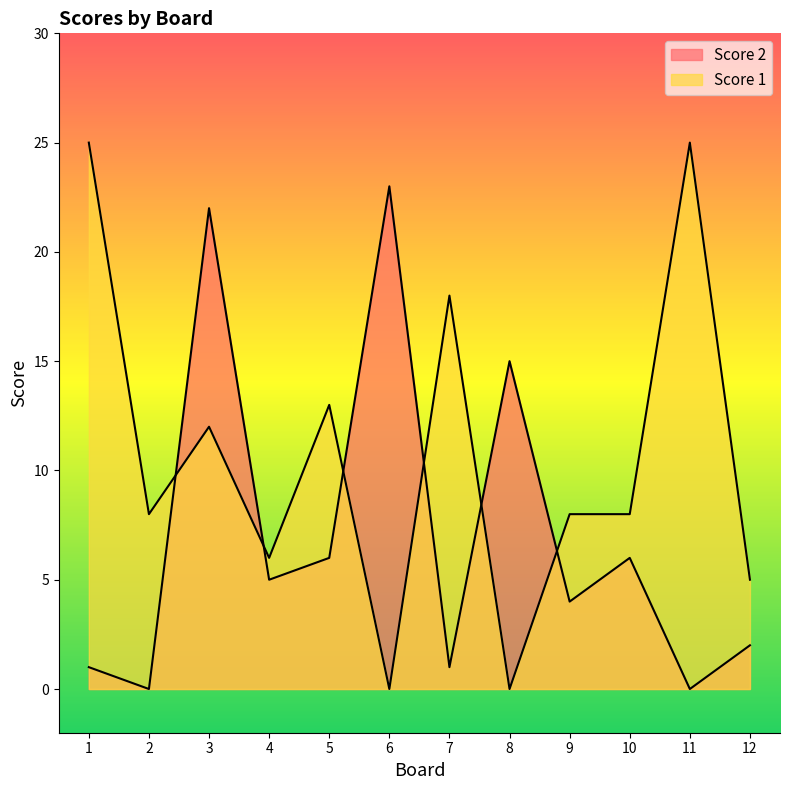

At which label is Score 1 closest to 12?

3